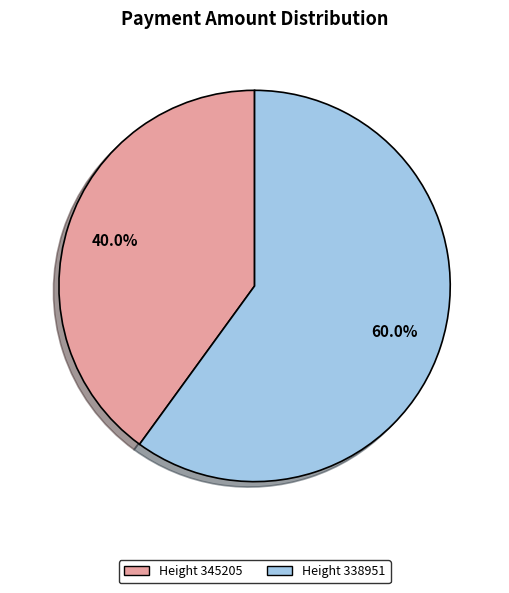

What is the ratio of the value at Height 338951 to the value at Height 345205?

1.5